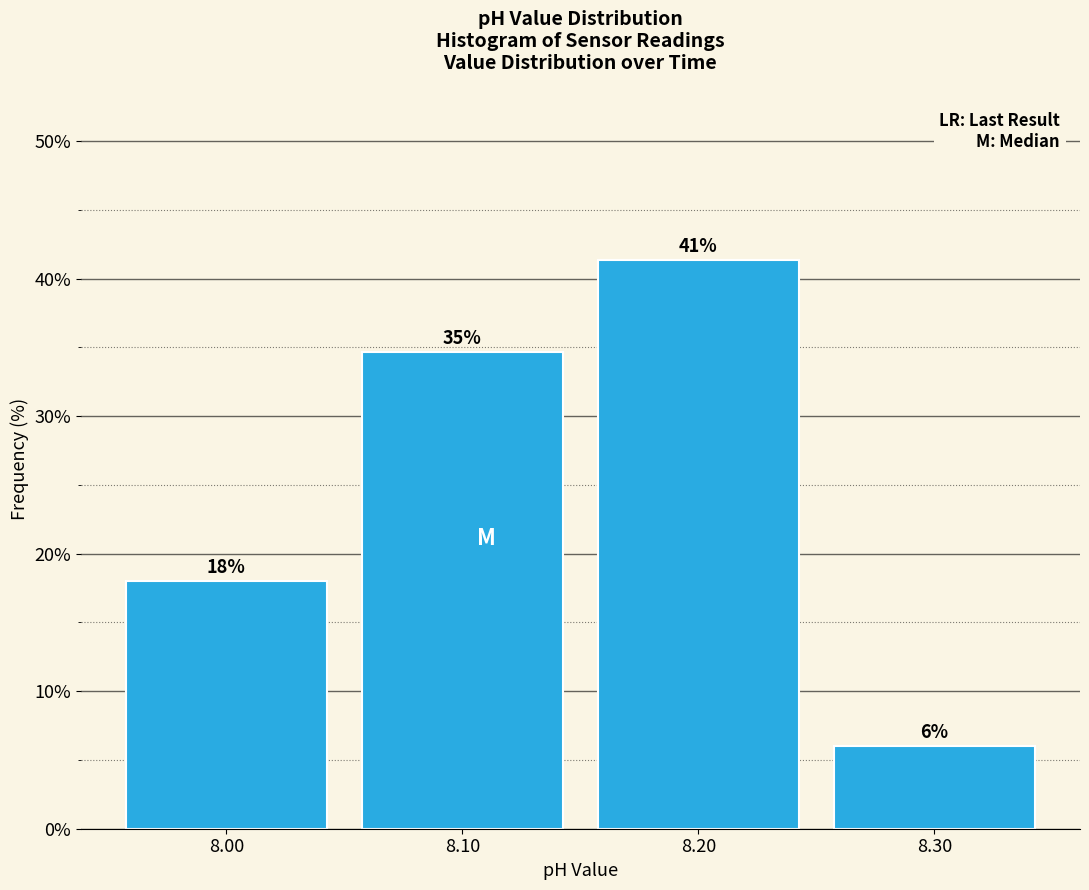

Which range on the x-axis has the tallest bar?

8.15 to 8.25